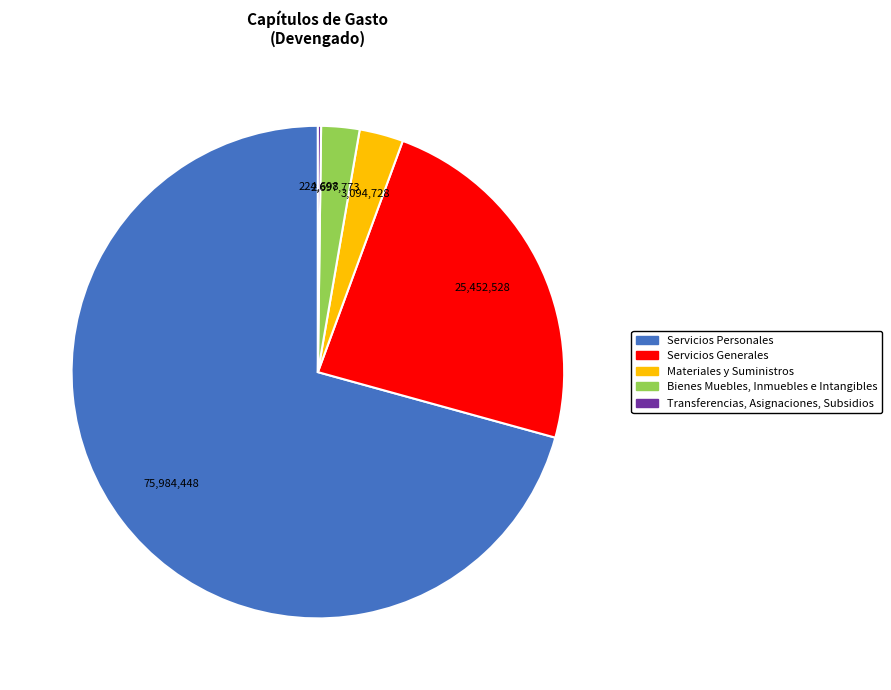

Is there any slice that represents more than half of the pie?

Yes